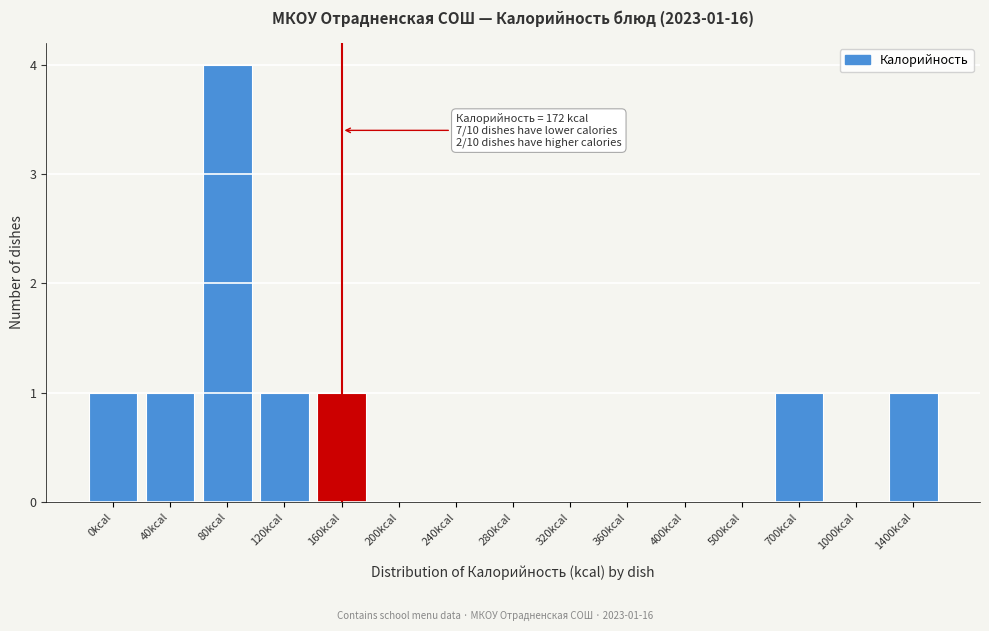

Reading left to right, list all the values displayed in this chart.

0kcal=1	40kcal=1	80kcal=4	120kcal=1	160kcal=1	200kcal=0	240kcal=0	280kcal=0	320kcal=0	360kcal=0	400kcal=0	500kcal=0	700kcal=1	1000kcal=0	1400kcal=1